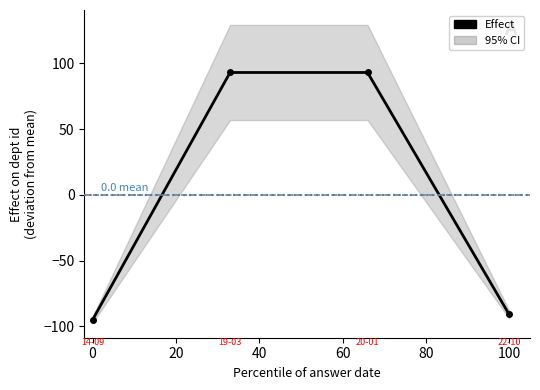

How many lines are shown in the chart?

1